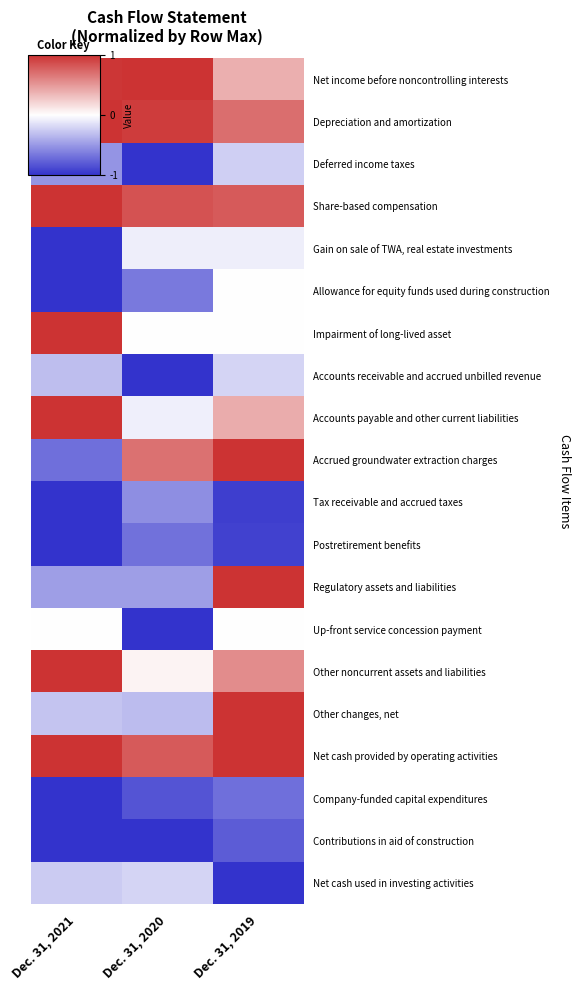

Which has a higher value, Dec. 31, 2019 or Dec. 31, 2021?

Dec. 31, 2021